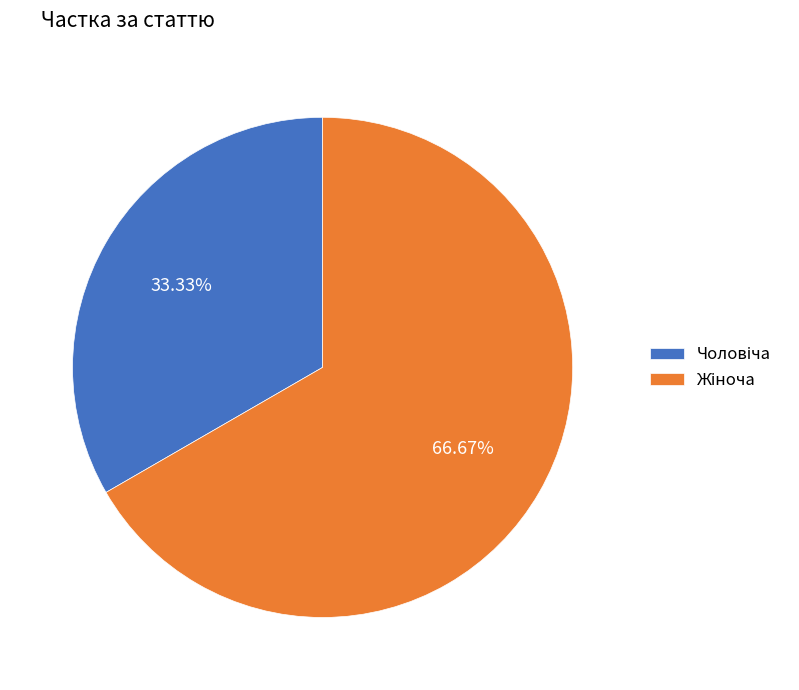

Is there any slice that represents more than half of the pie?

Yes